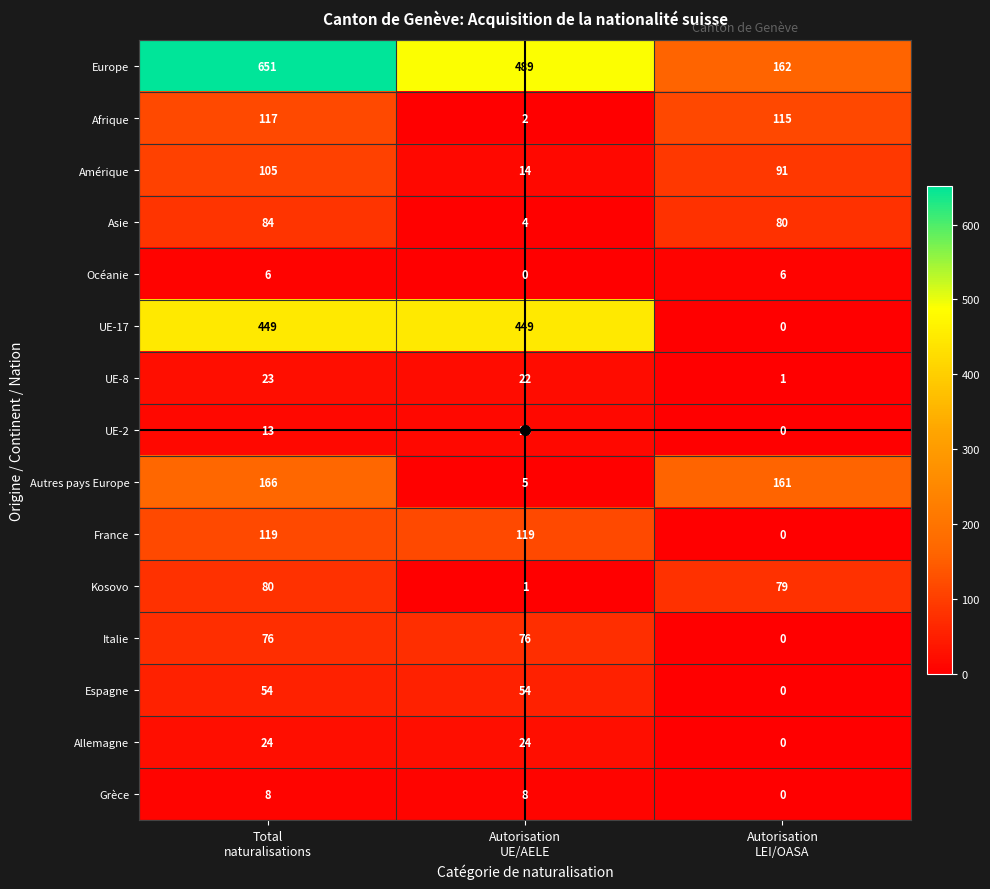

Rank the series at Total
naturalisations from lowest to highest value.

Océanie, Grèce, UE-2, UE-8, Allemagne, Espagne, Italie, Kosovo, Asie, Amérique, Afrique, France, Autres pays Europe, UE-17, Europe